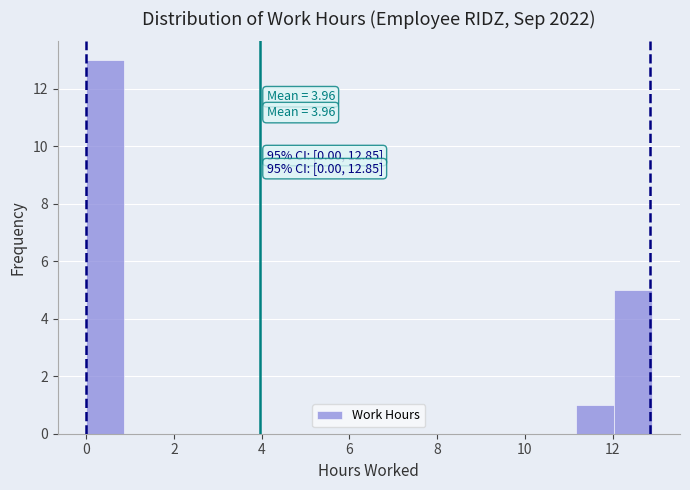

Over which range of the x-axis is the bar tallest?

0.0 to 0.8